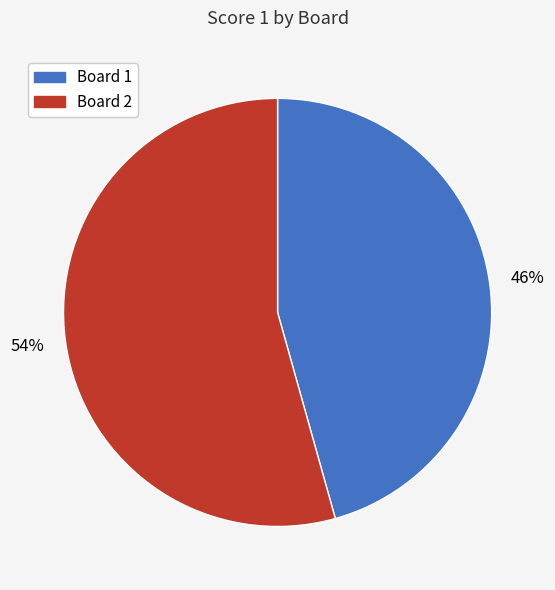

To the nearest percent, what is the average slice percentage?

50%